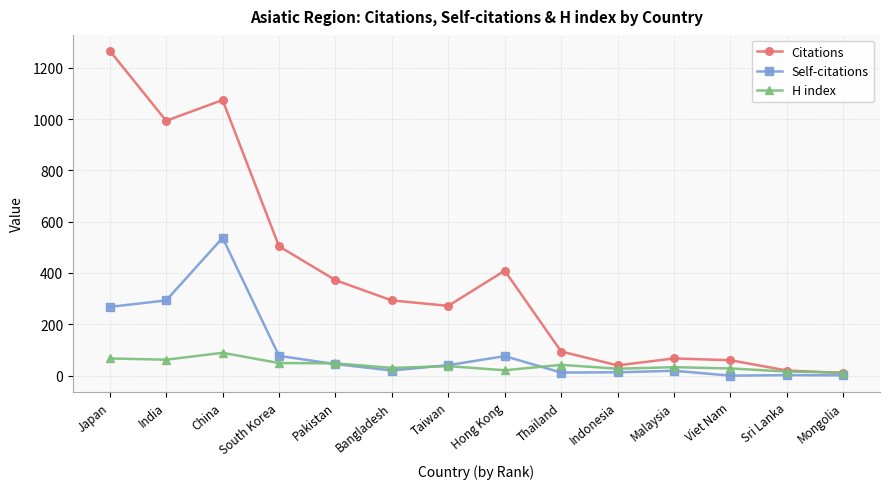

What is the total value across all series at Thailand?

148